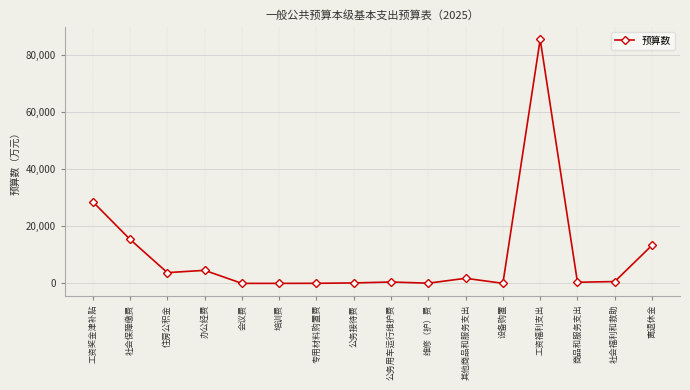

True or false: the data has more than 2 interior local peaks.

True